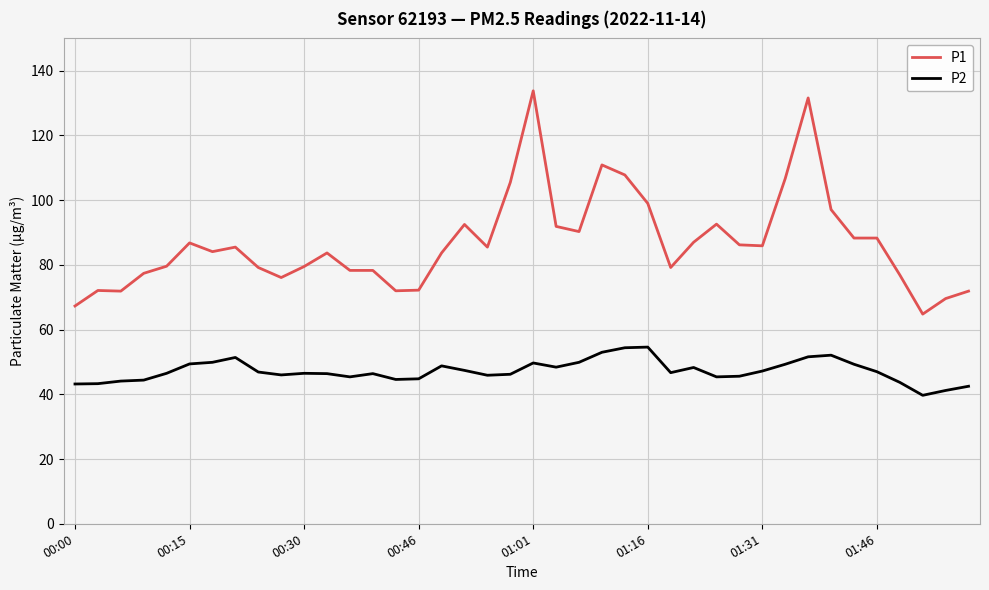

Which series has the widest spread of values?

P1